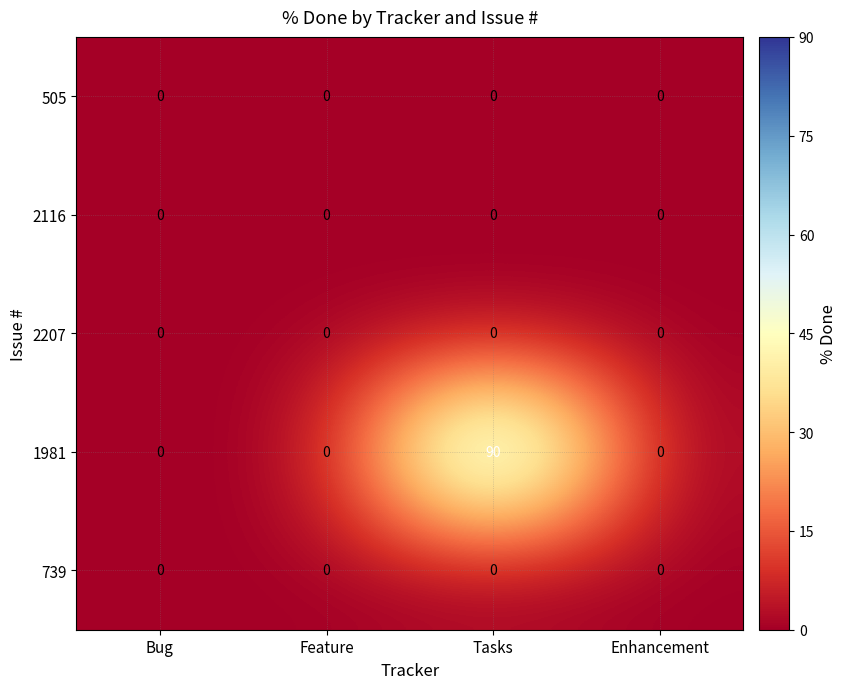

Between Tasks and Enhancement, which series saw the biggest shift?

1981